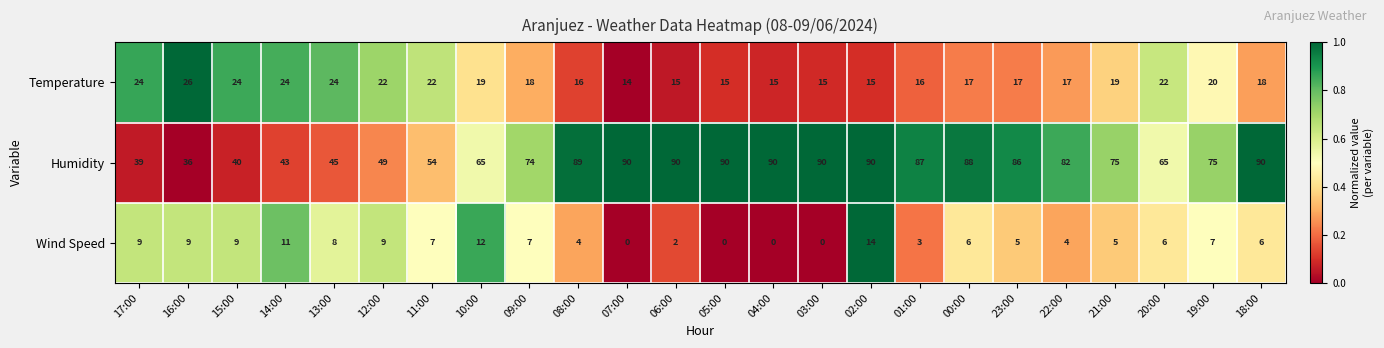

What is the sum of all Temperature values?

454